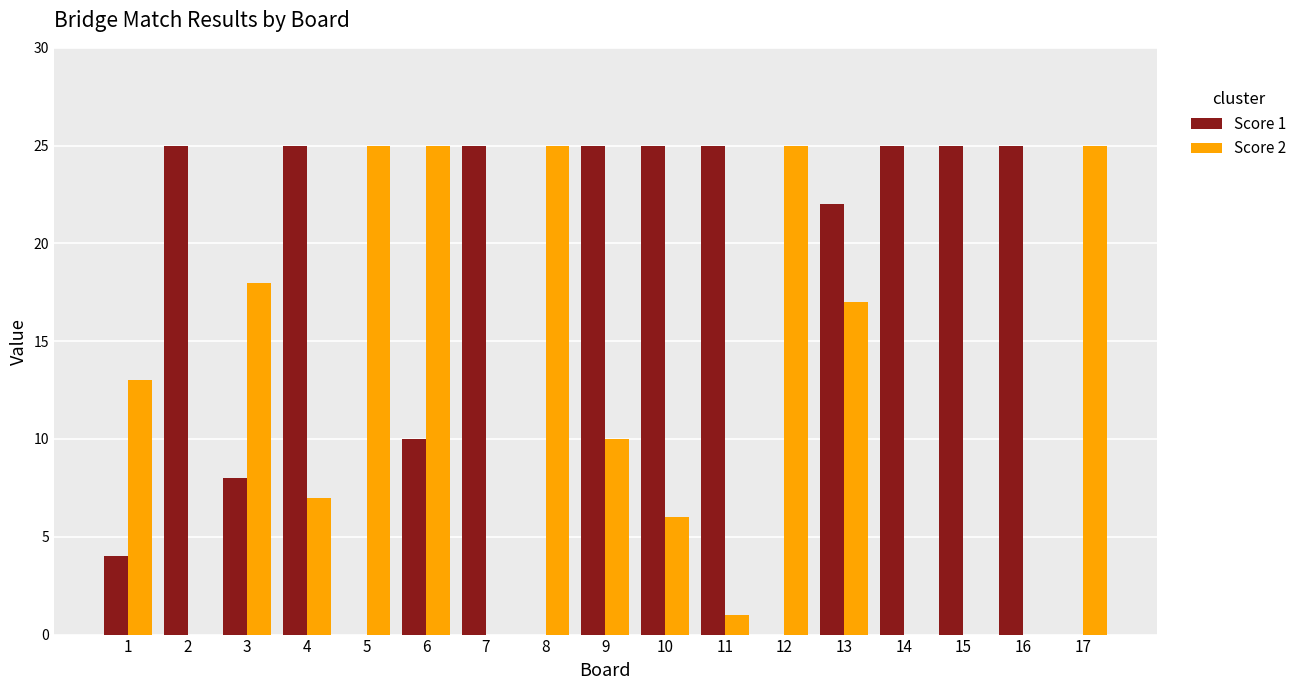

At which category is the sum across all series the highest?

13